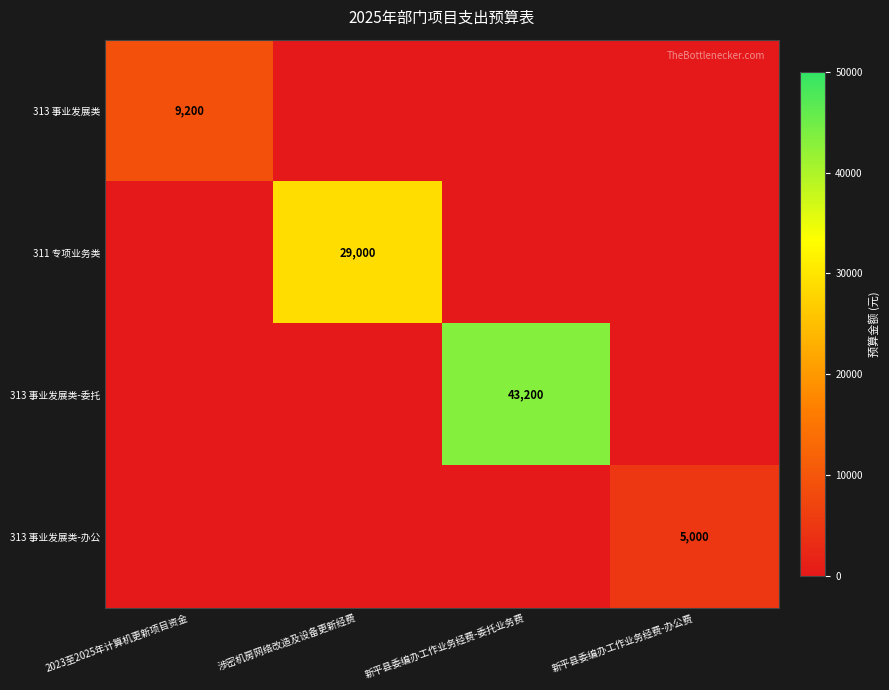

How many distinct data groups are displayed?

4